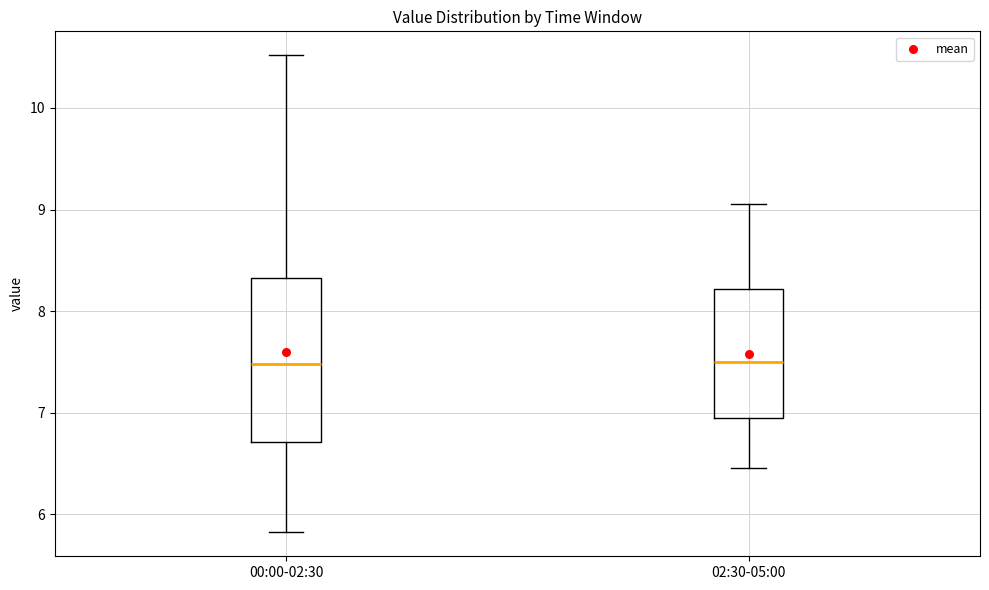

Reading left to right, transcribe this box plot: for each box, give where its median line is, the range the box spans, and where its two whiskers end, as read against the y-axis. The values are not printed on the chart, so give them approximately, as read against the axis.

00:00-02:30: median 7.5, box 6.7 to 8.3, whiskers 5.8 to 10.5
02:30-05:00: median 7.5, box 7.0 to 8.2, whiskers 6.5 to 9.1